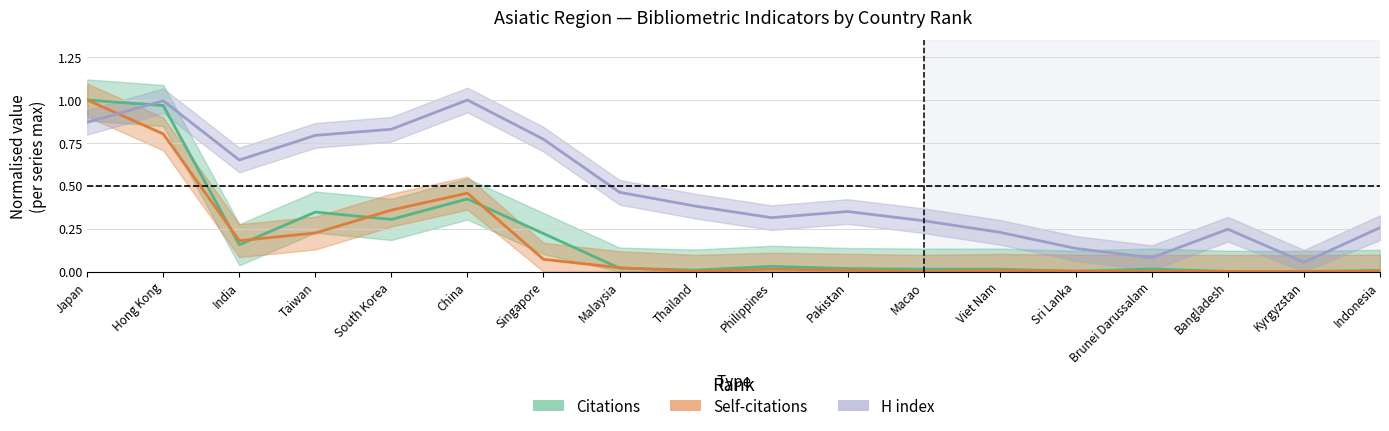

How many lines are shown in the chart?

3